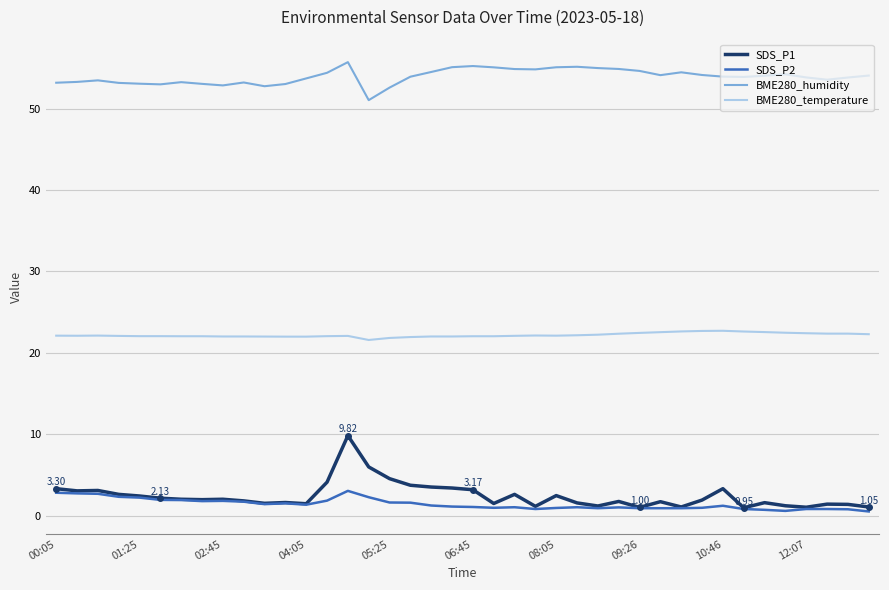

Rank the series by their maximum value, from lowest to highest.

SDS_P2, SDS_P1, BME280_temperature, BME280_humidity